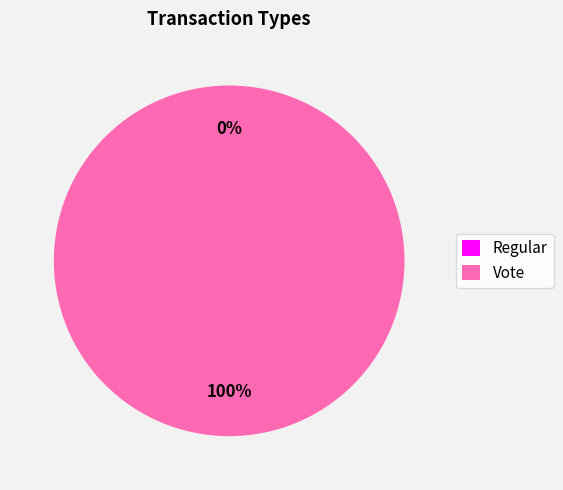

Rank the categories by value from highest to lowest.

Vote, Regular